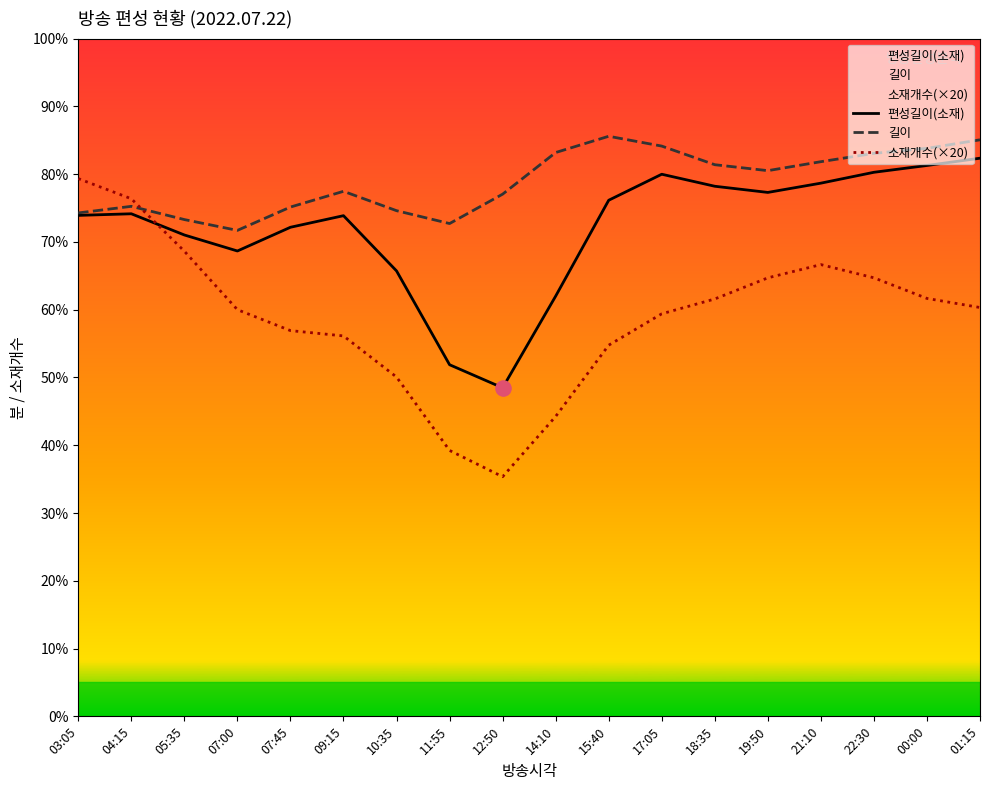

What are all the series names shown in the legend?

편성길이(소재), 길이, 소재개수(×20)